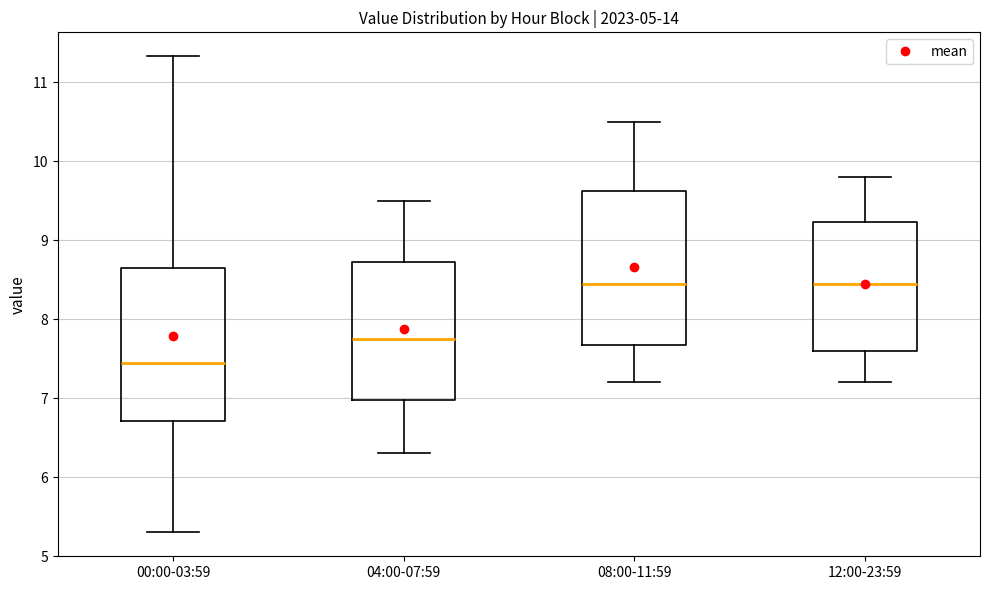

Where is the lower edge of the box for 08:00-11:59 on the y-axis? The values are not printed on the chart, so give them approximately, as read against the axis.

7.7